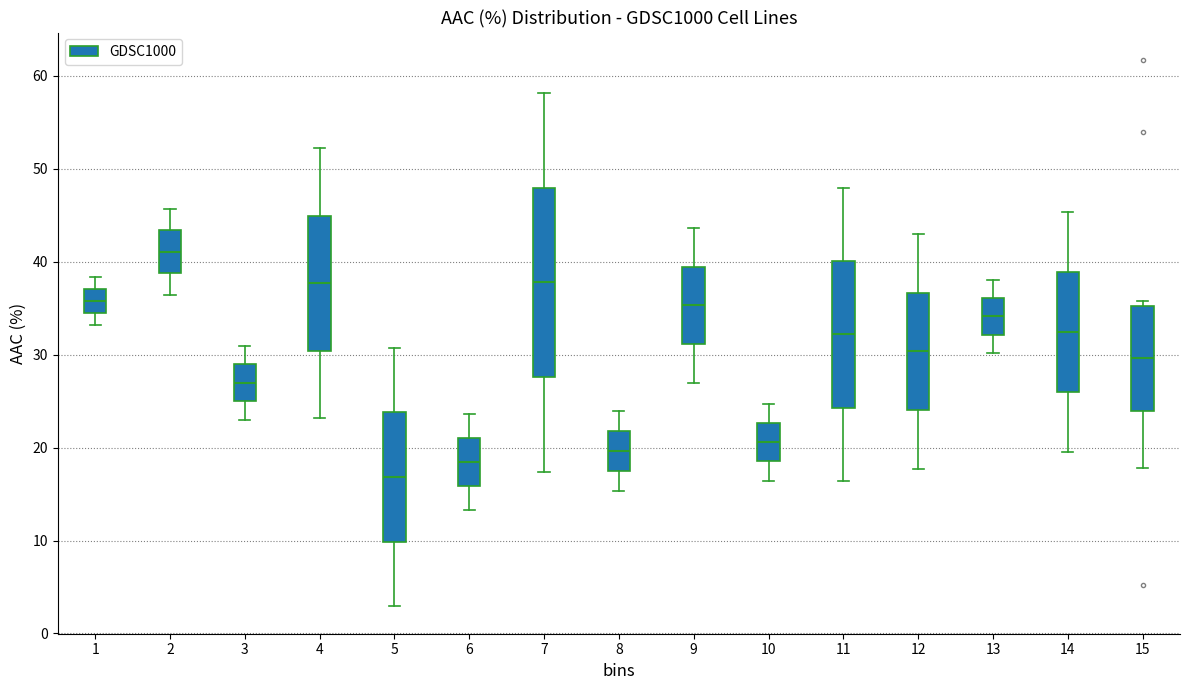

Which box's median line is the highest?

2